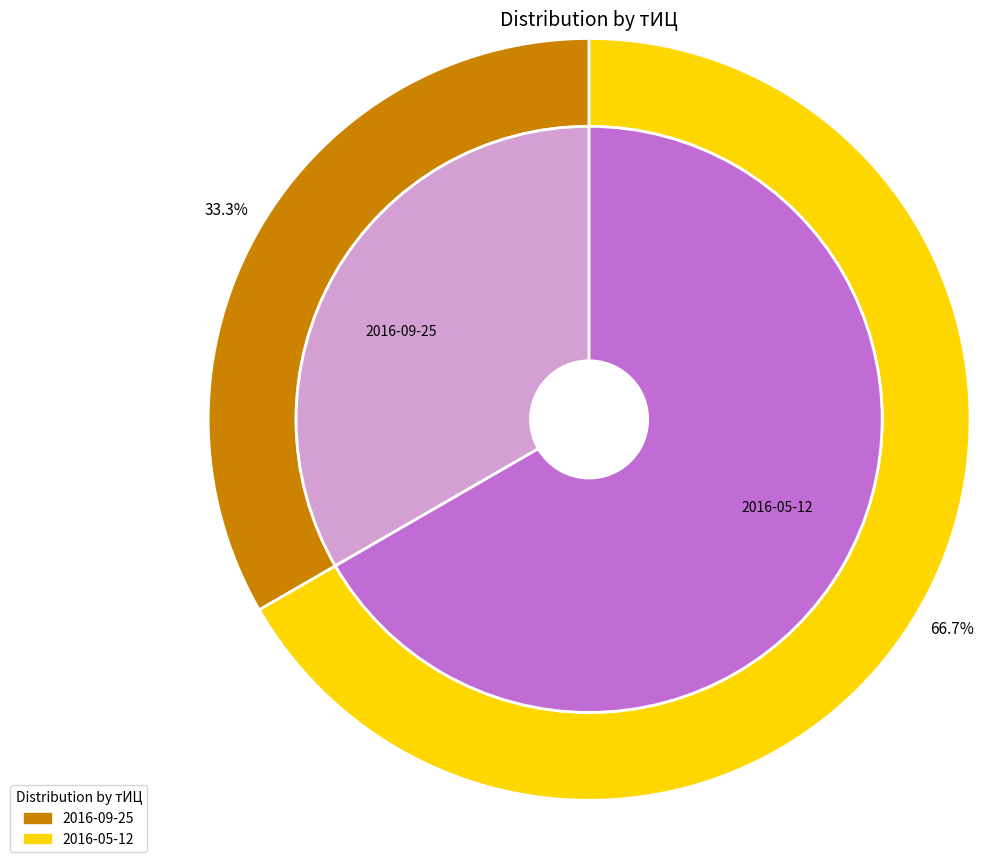

What is the largest slice in the pie chart?

2016-05-12